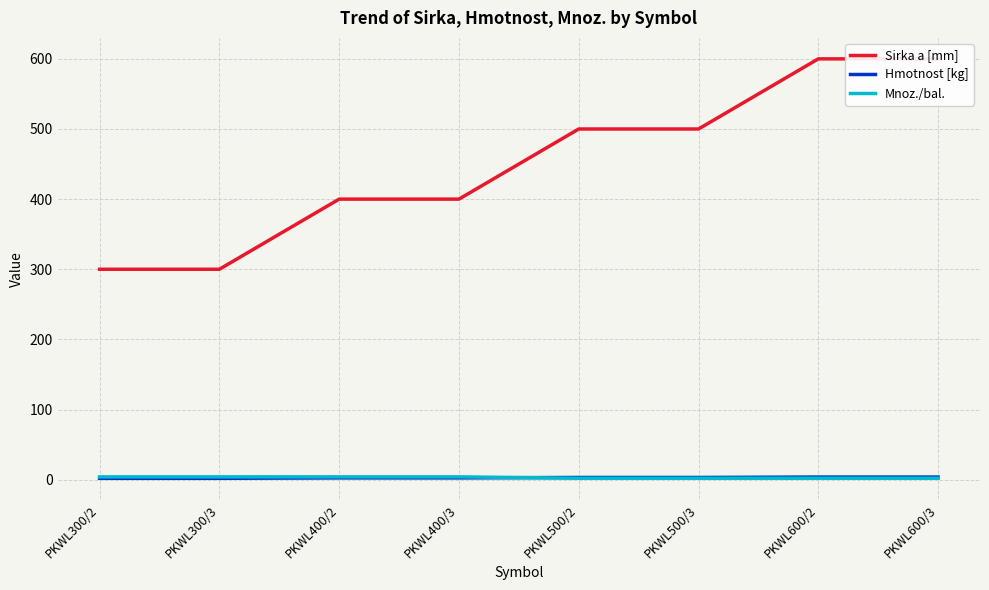

Does the chart display data point markers on the line(s)?

No